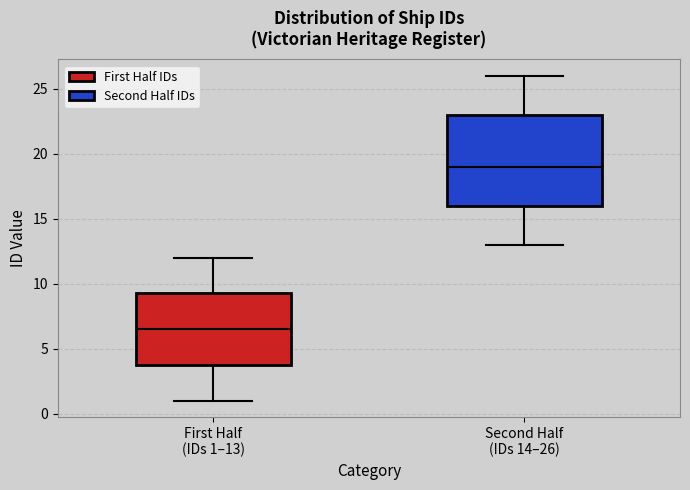

Which box is the tallest, from its lower edge to its upper edge?

Second Half (IDs 14–26)